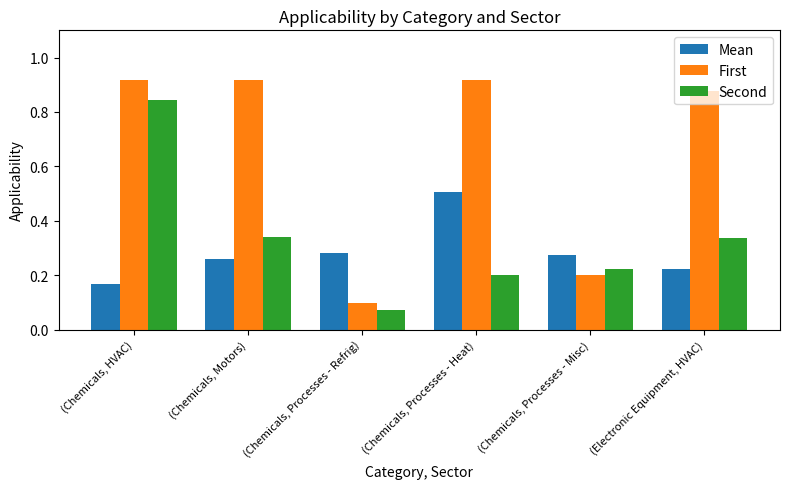

Which series has the largest total across all categories?

First